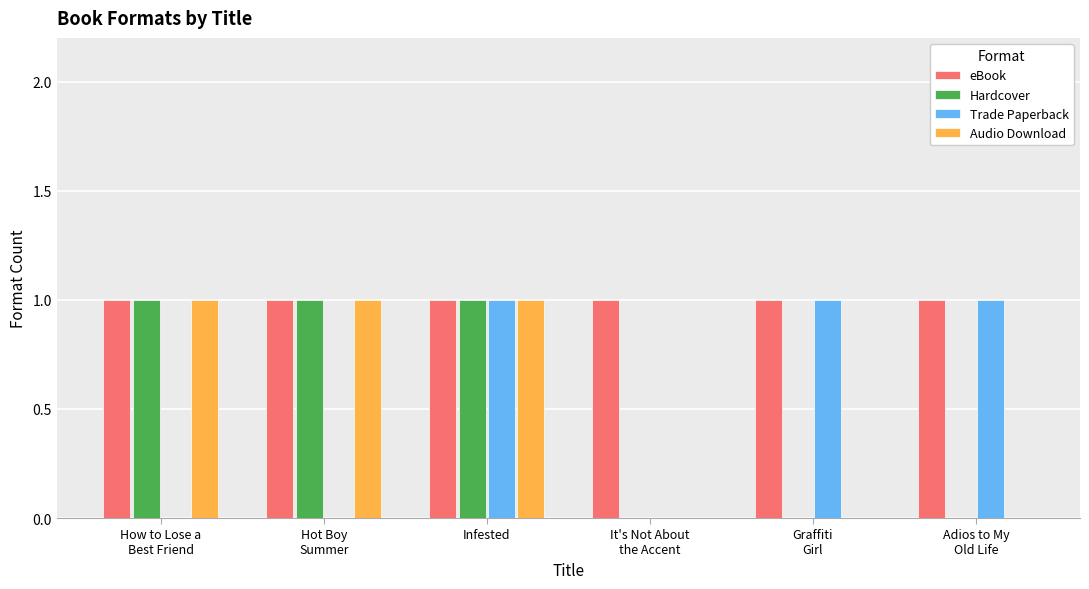

How many data points does each series have?

6